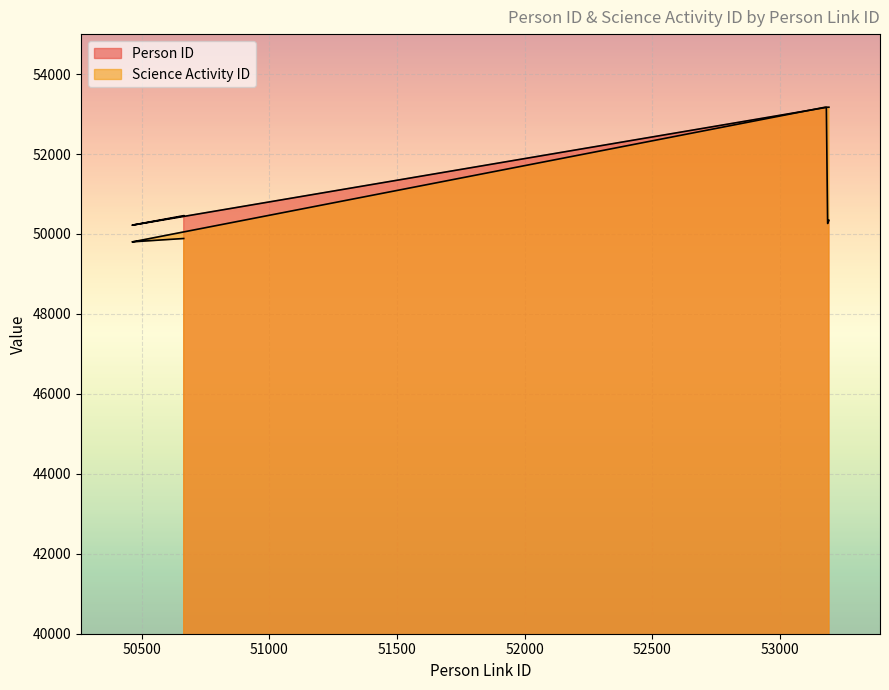

At which label does Person ID reach its peak?

53181